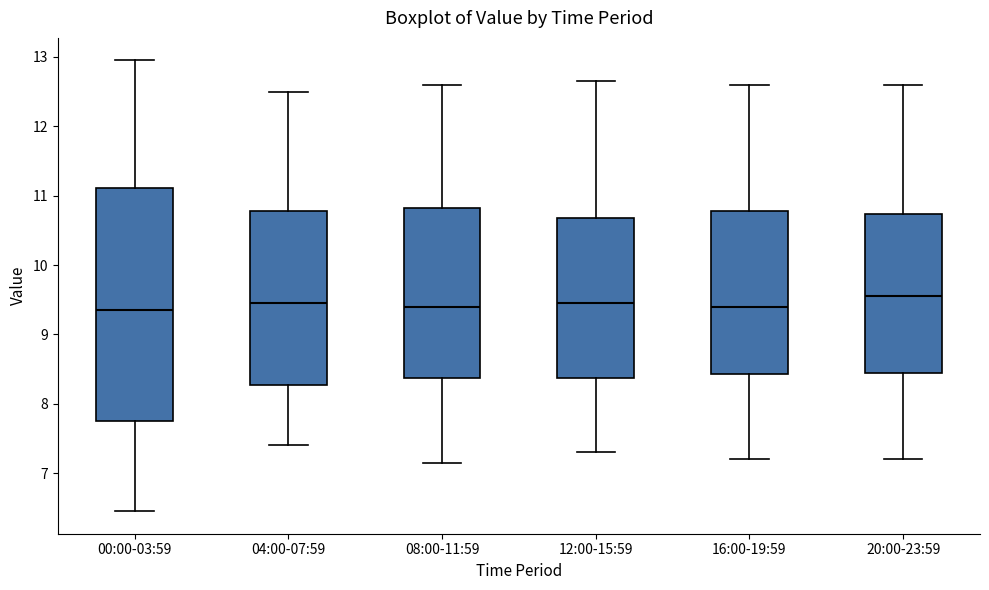

Which box is the tallest, from its lower edge to its upper edge?

00:00-03:59